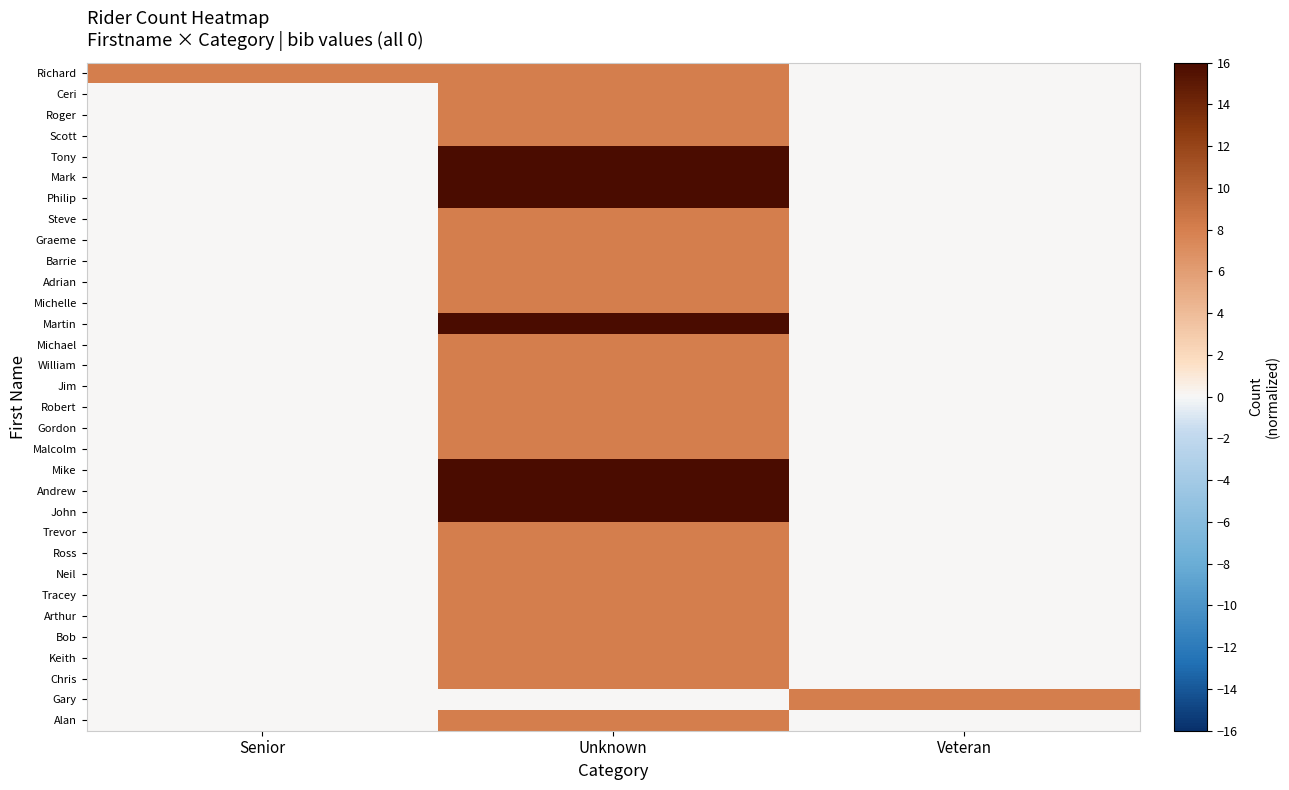

Between Unknown and Senior, which is larger?

Unknown